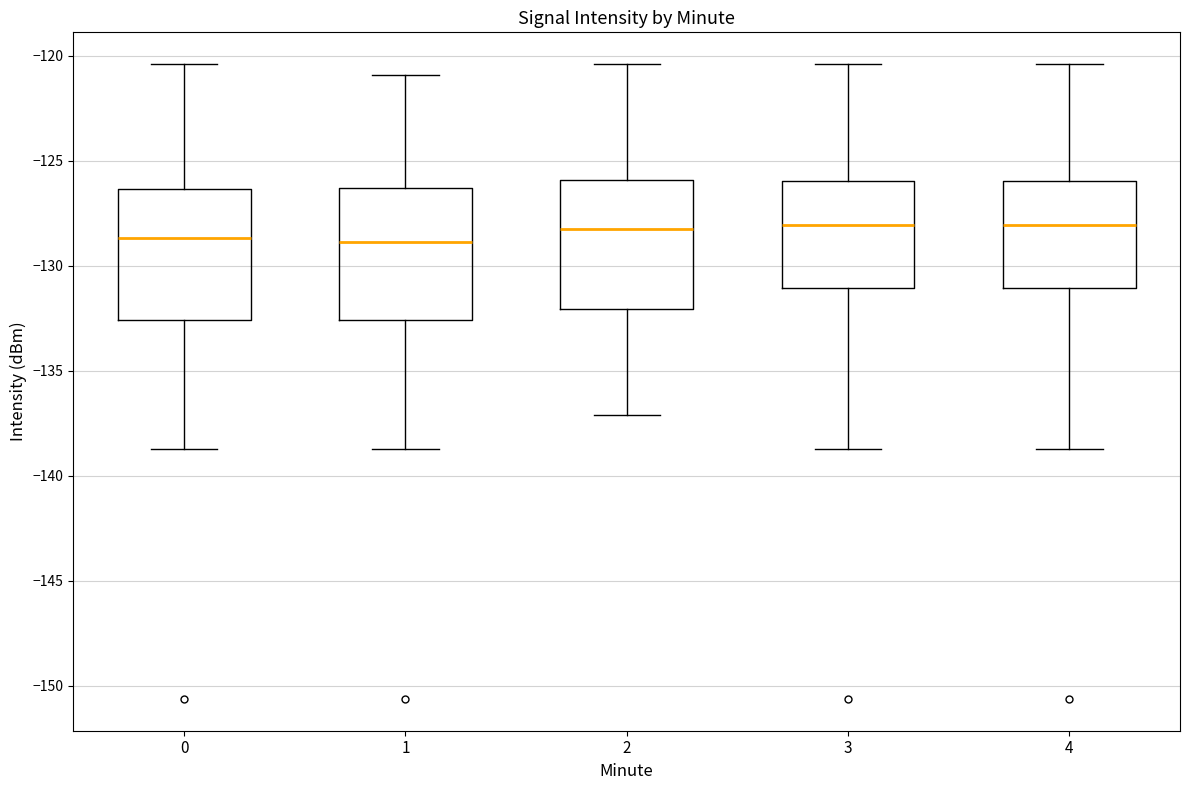

Reading left to right, transcribe this box plot: for each box, give where its median line is, the range the box spans, and where its two whiskers end, as read against the y-axis. The values are not printed on the chart, so give them approximately, as read against the axis.

0: median -128.5, box -132.5 to -126.5, whiskers -138.5 to -120.5
1: median -129.0, box -132.5 to -126.5, whiskers -138.5 to -121.0
2: median -128.5, box -132.0 to -126.0, whiskers -137.0 to -120.5
3: median -128.0, box -131.0 to -126.0, whiskers -138.5 to -120.5
4: median -128.0, box -131.0 to -126.0, whiskers -138.5 to -120.5